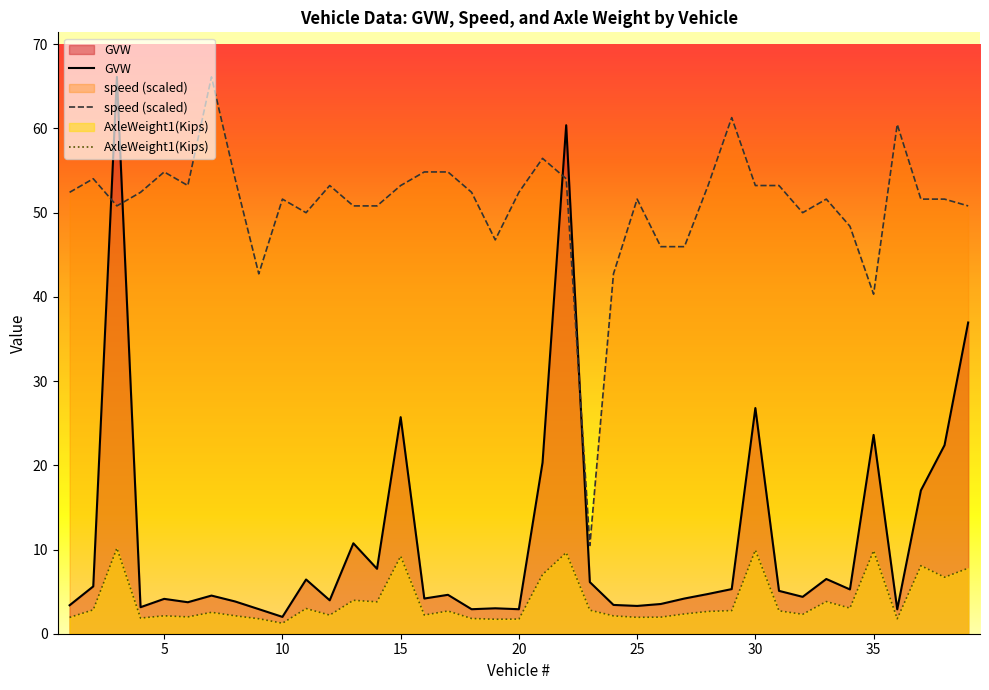

What is the minimum value for GVW?

2.0